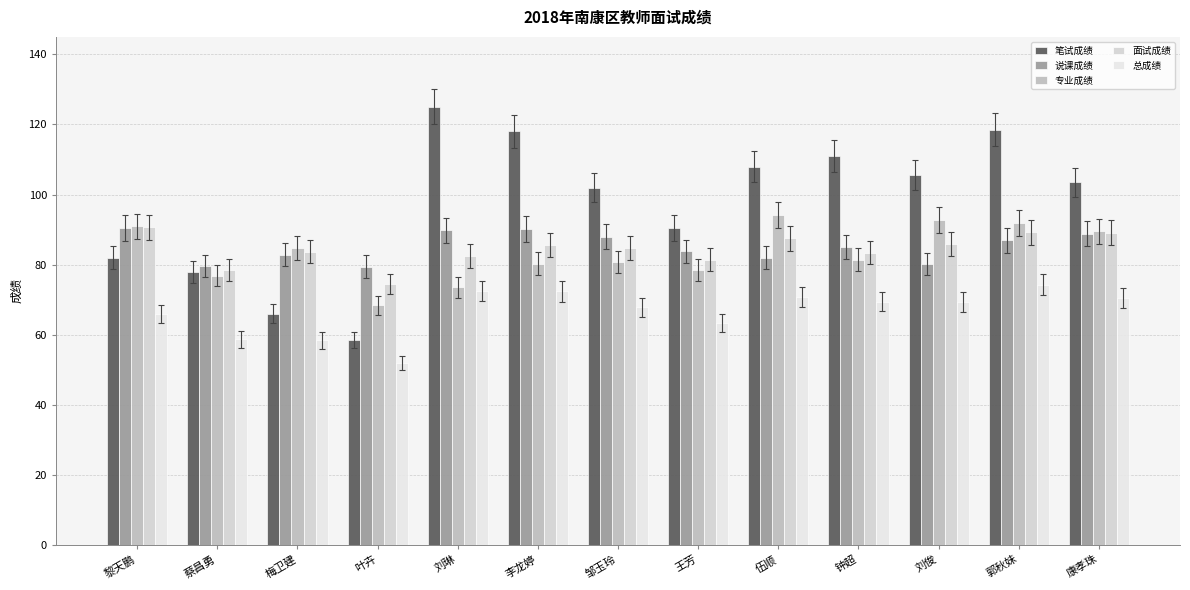

At which label does 说课成绩 reach its minimum?

叶卉